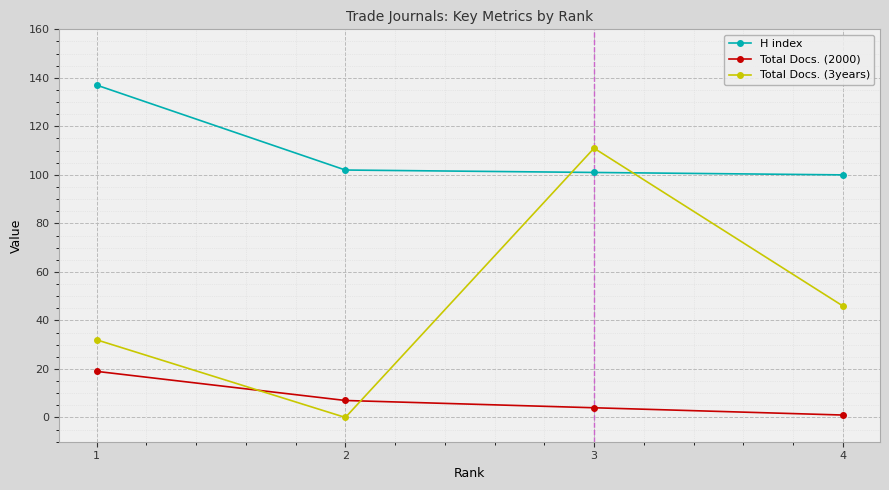

True or false: H index has more than 1 interior local peaks.

False